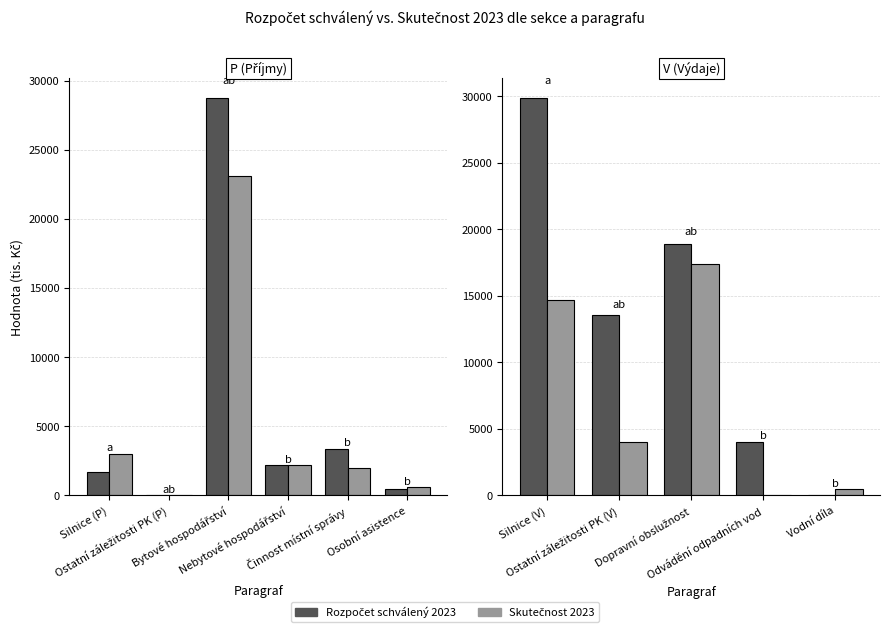

True or false: Rozpočet schválený 2023 has a value of 12763.6 at Silnice (V).

False